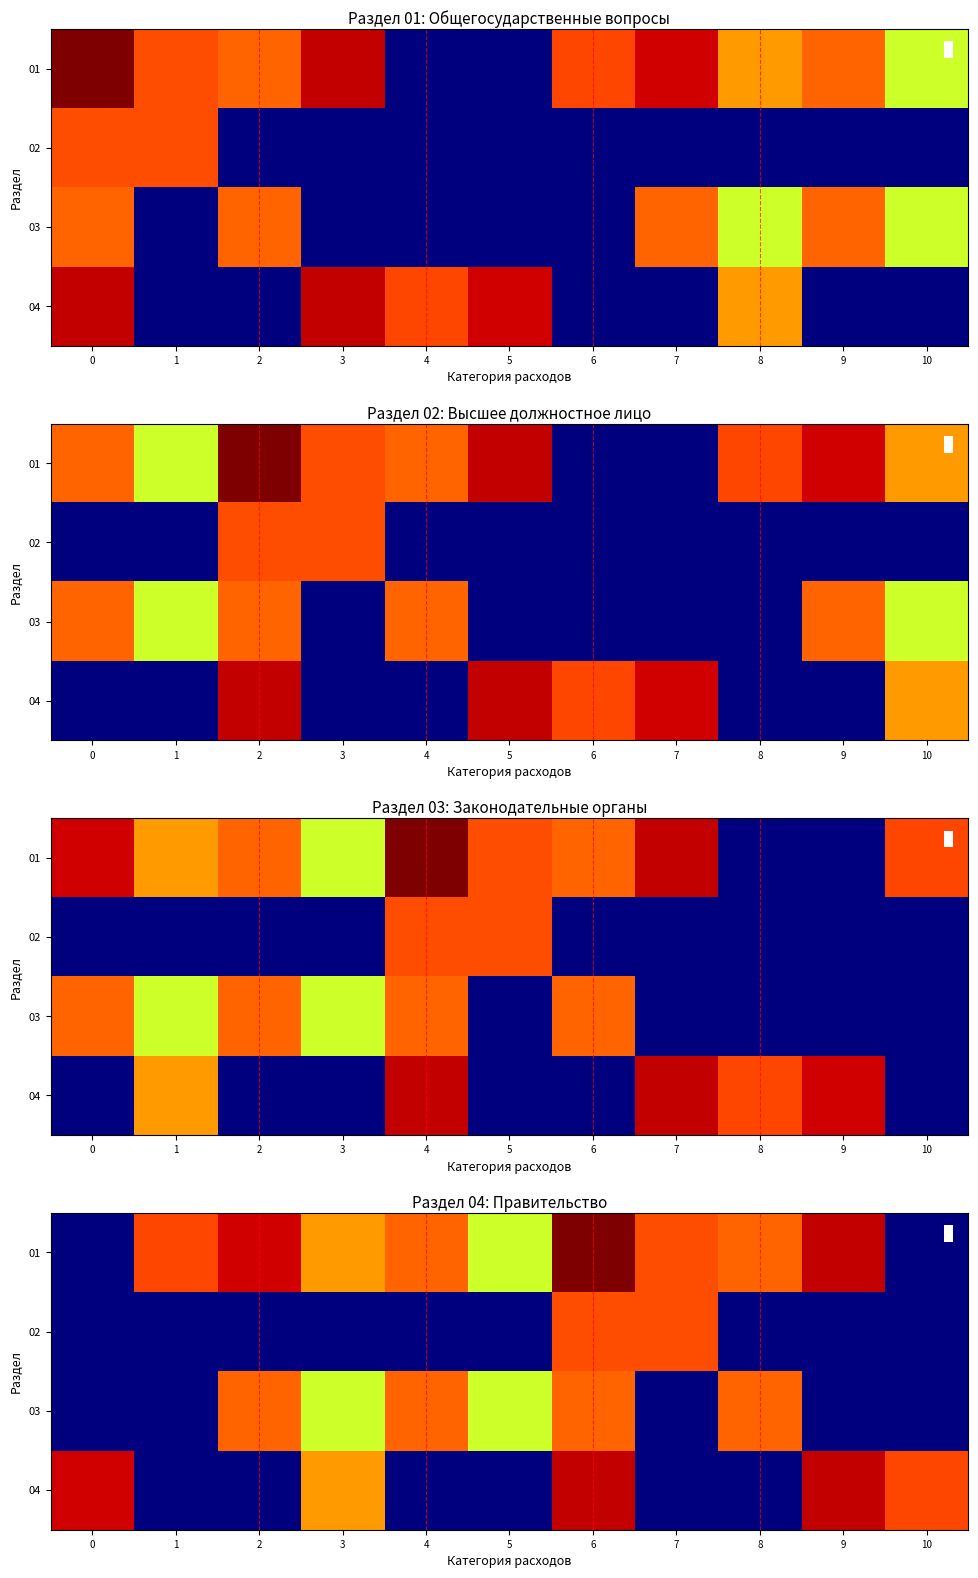

Rank the categories by 02 value from highest to lowest.

6, 7, 0, 1, 2, 3, 4, 5, 8, 9, 10